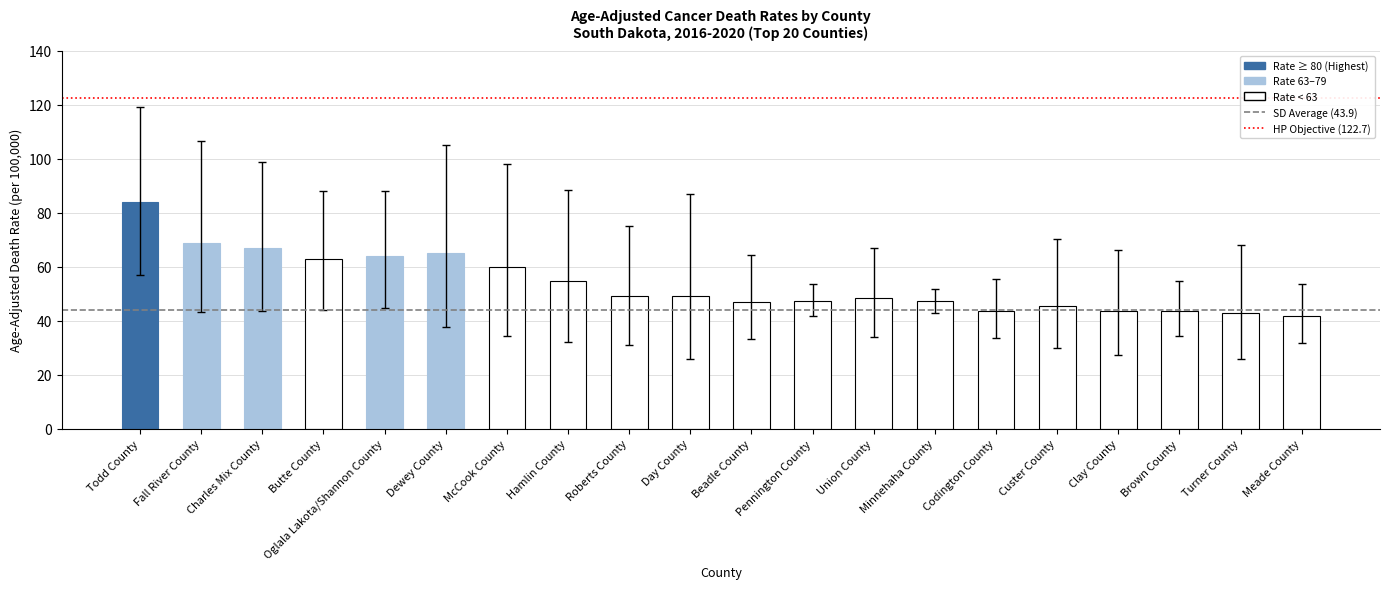

What is the value of the 9th bar from the left?

49.3